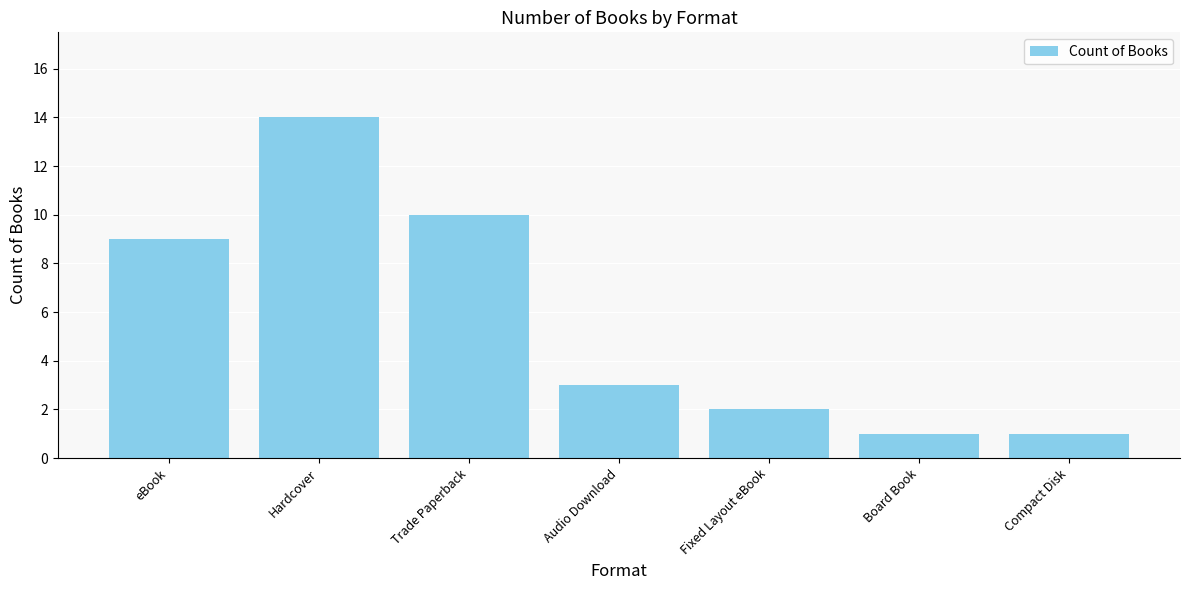

How many values are below 3?

3